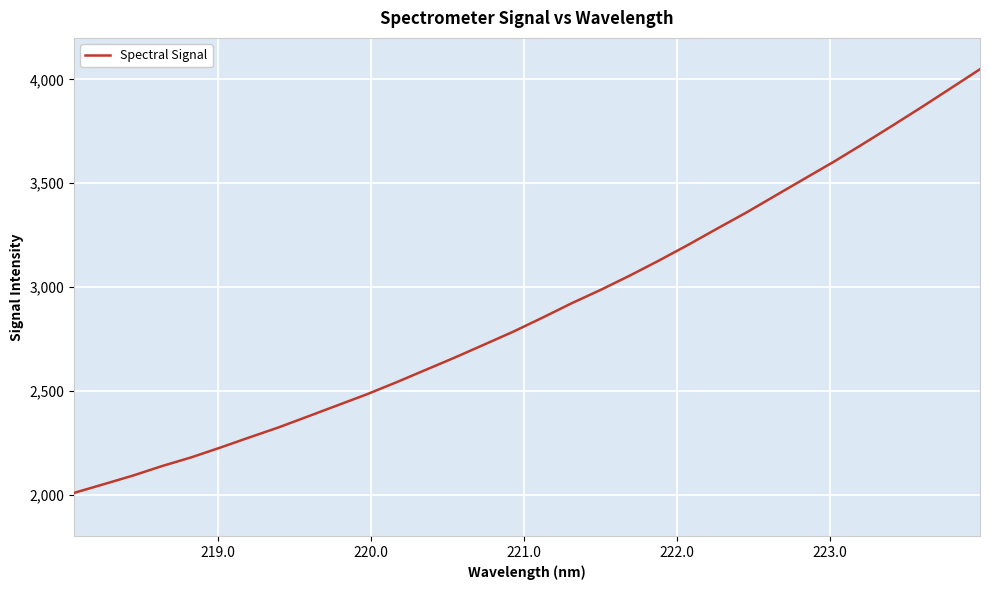

What is the difference between the maximum and minimum values?

2040.8